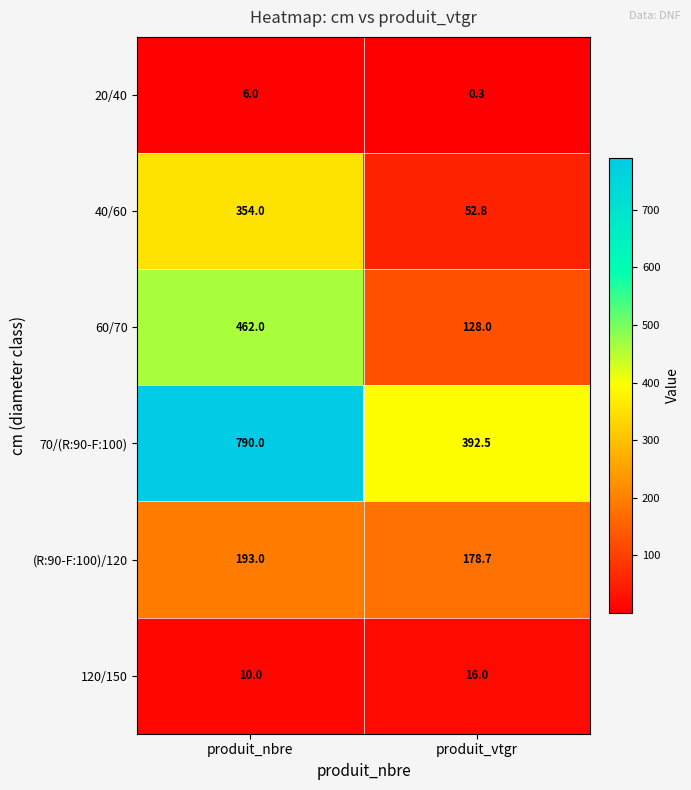

What is the difference between the 40/60 values at produit_nbre and produit_vtgr?

301.2